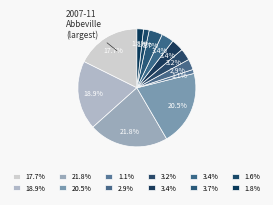

How many segments does this pie chart have?

12